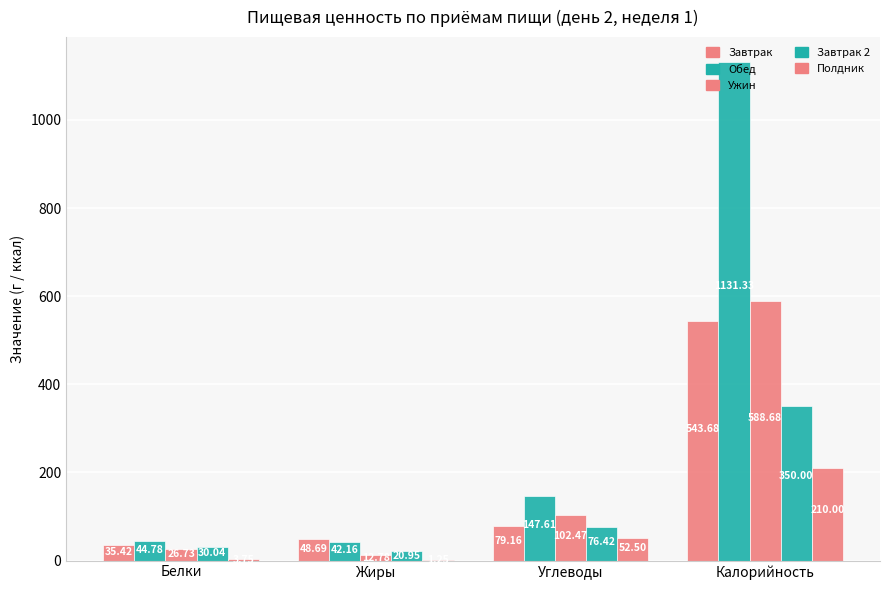

The Завтрак series shows 50.2 at Белки. True or false?

False